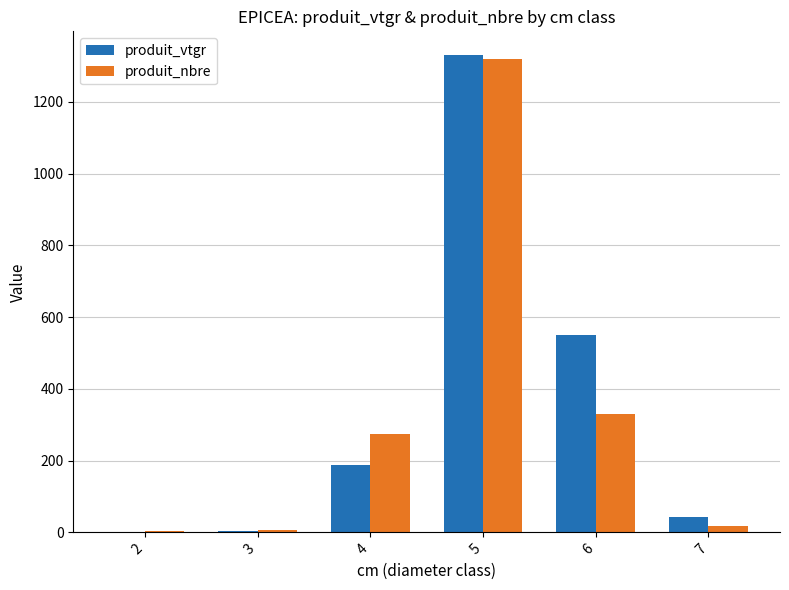

True or false: produit_vtgr has a value of 187.8 at 4.

True